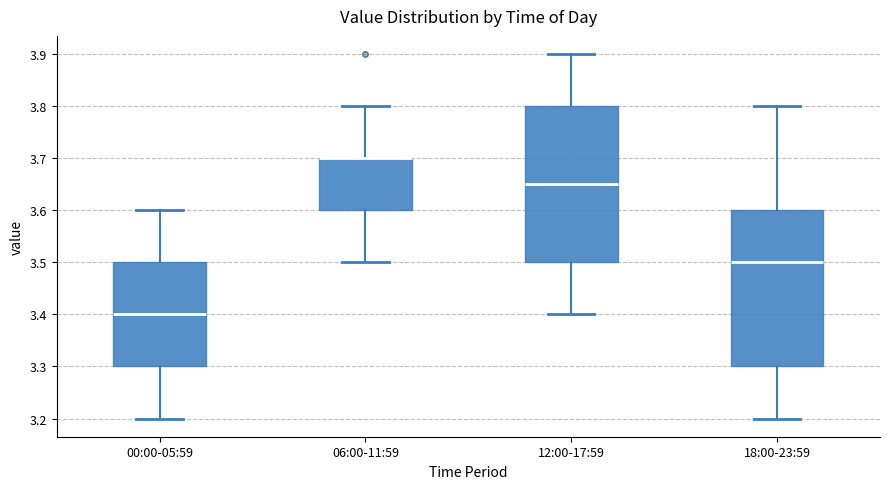

Where is the upper edge of the box for 18:00-23:59 on the y-axis? The values are not printed on the chart, so give them approximately, as read against the axis.

3.60